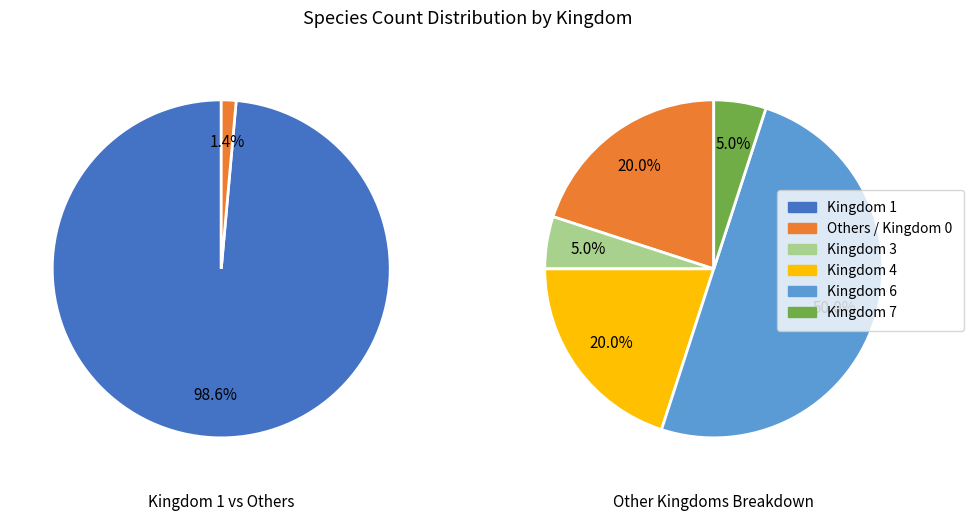

How many segments does this pie chart have?

6